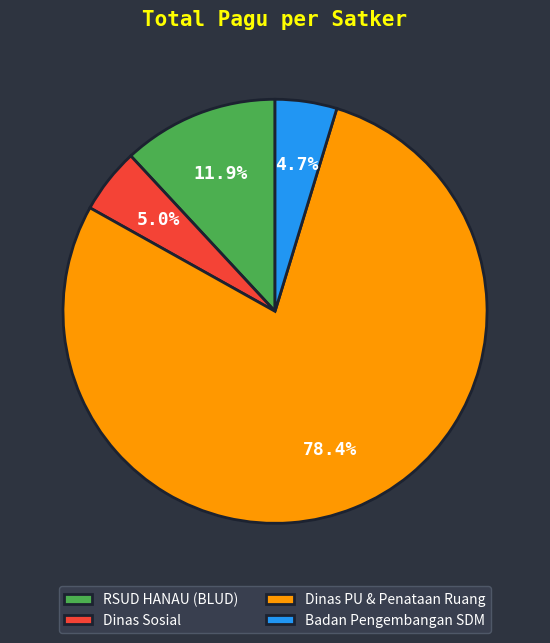

Do Badan Pengembangan SDM and RSUD HANAU (BLUD) together represent more than half of the pie?

No